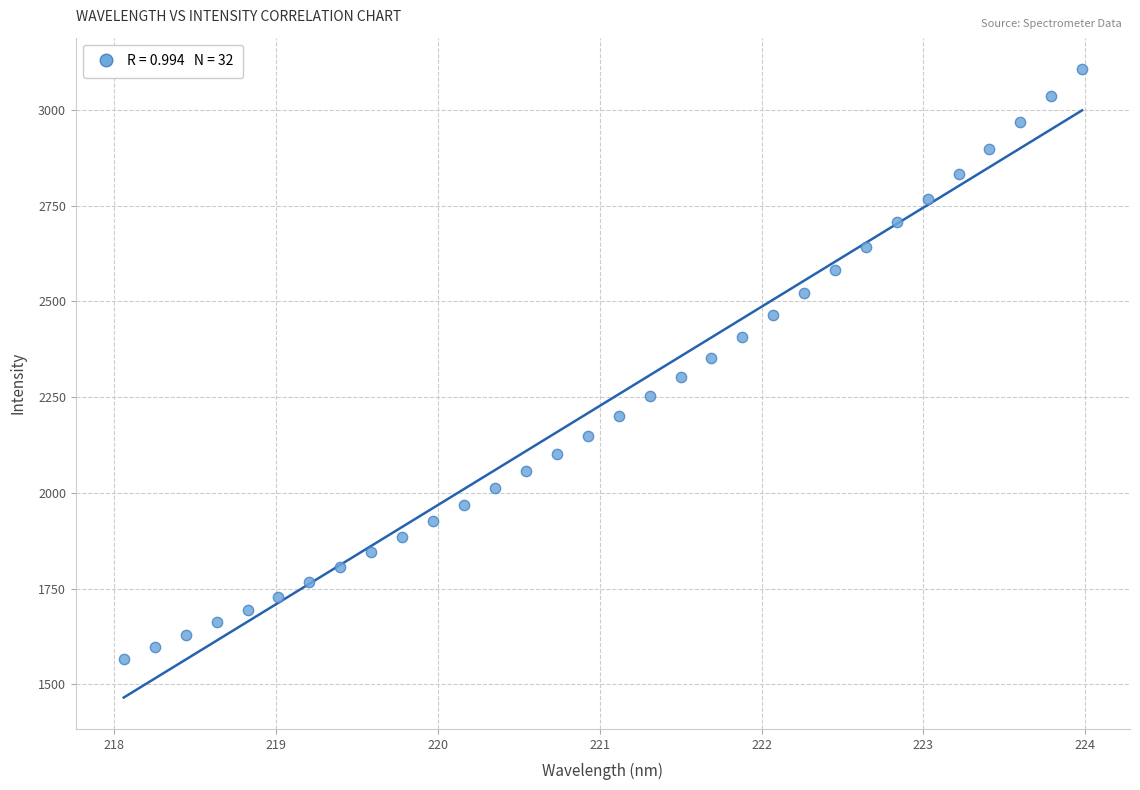

What is the range of Y values (max minus min)?

1539.6